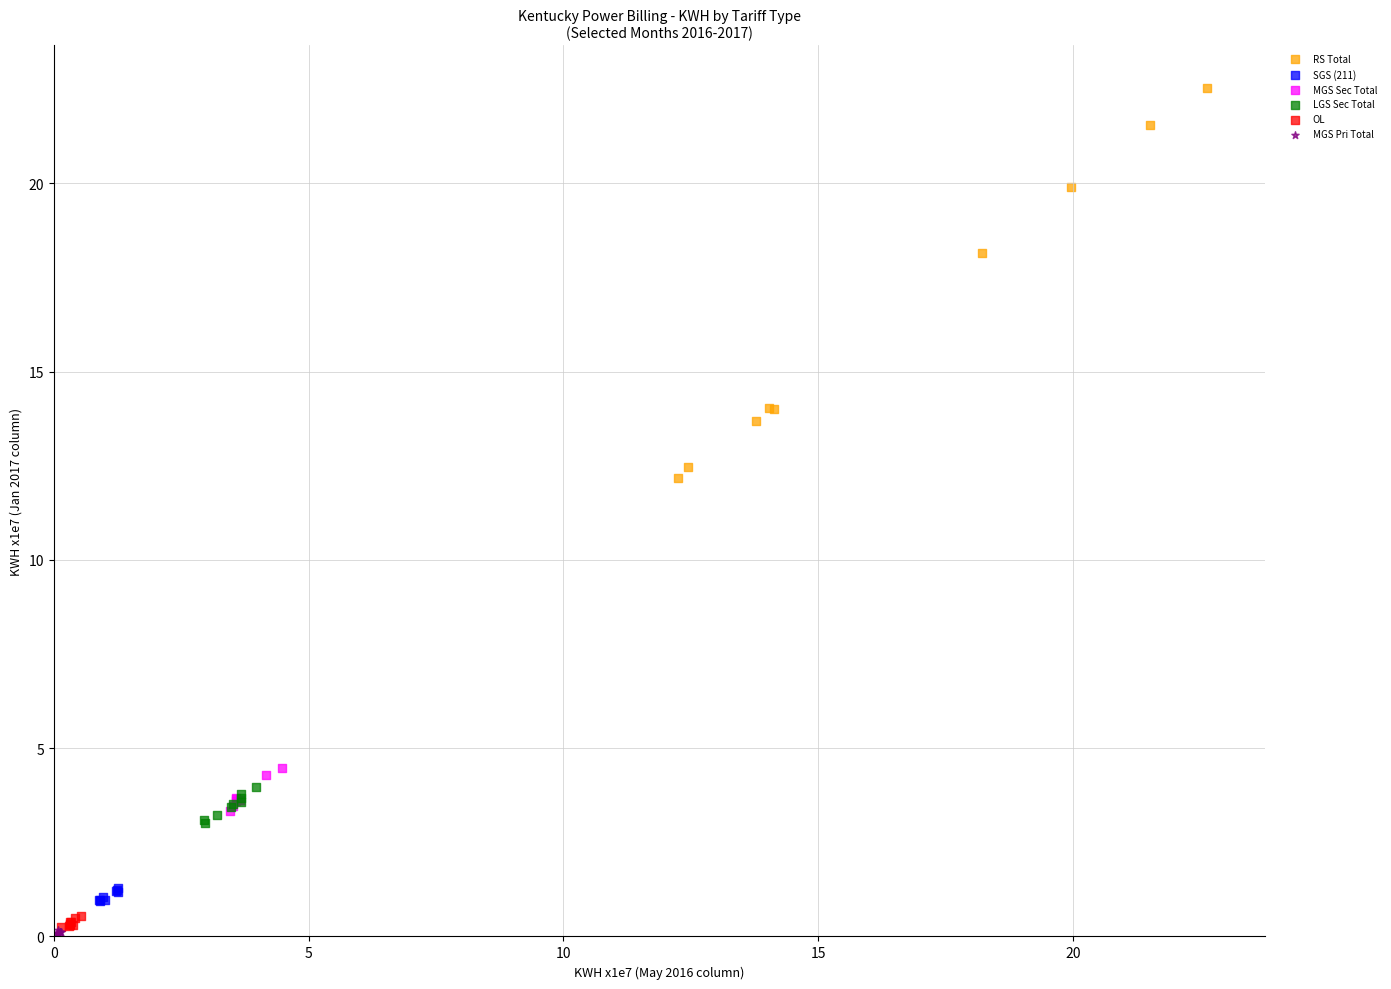

Which series contains the highest Y value?

RS Total